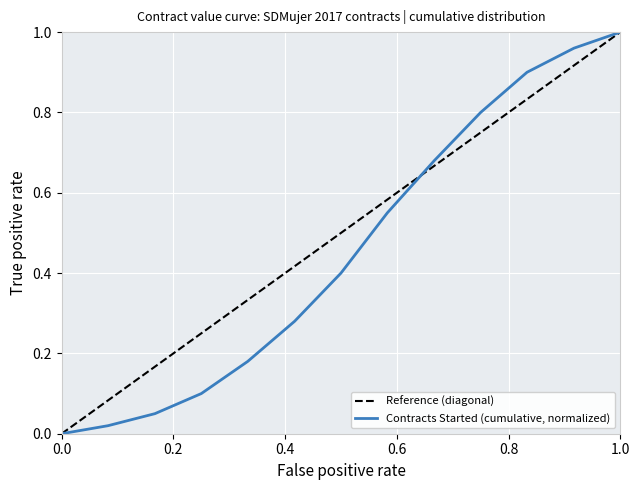

At how many categories does at least one series exceed 0?

12